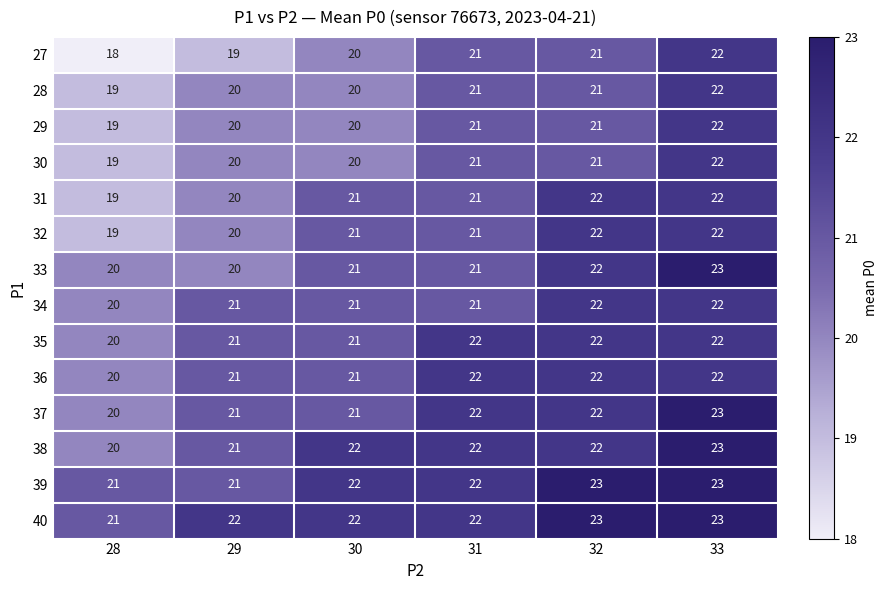

Which label corresponds to the smallest value in the chart?

28